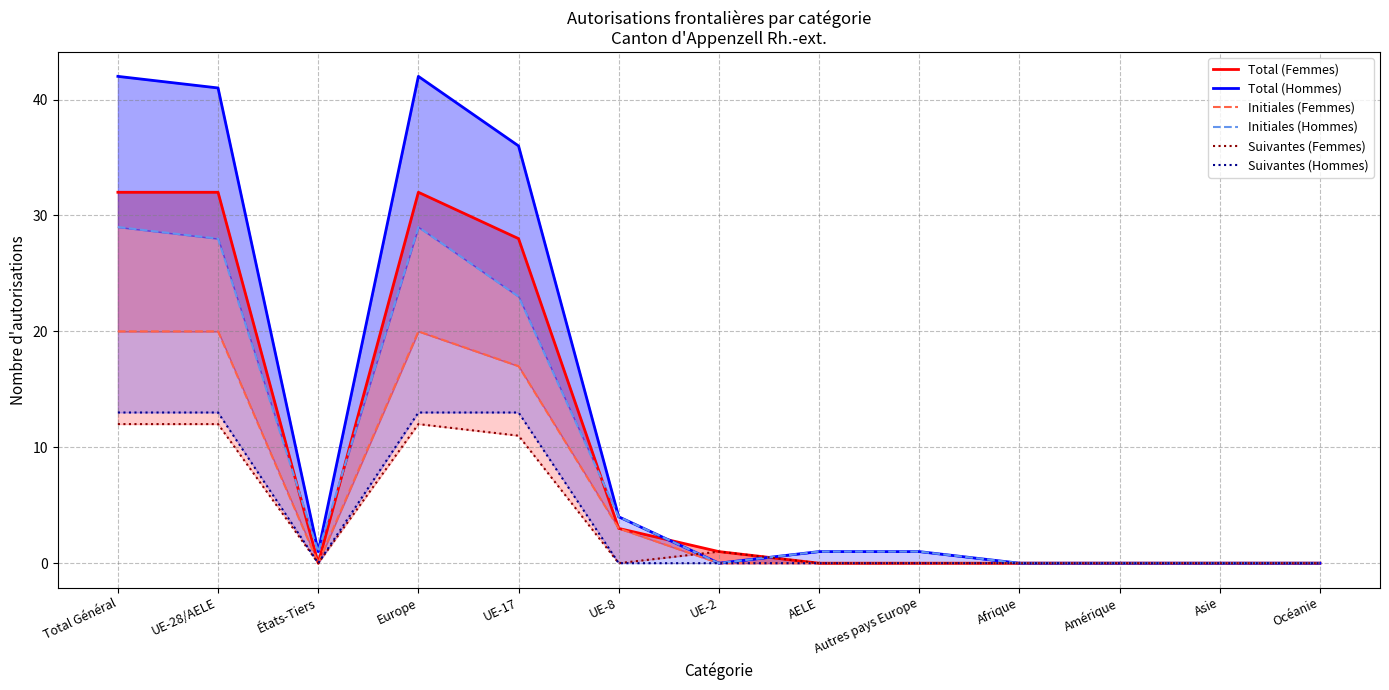

Is it true that Suivantes (Hommes) equals 13 at UE-17?

True